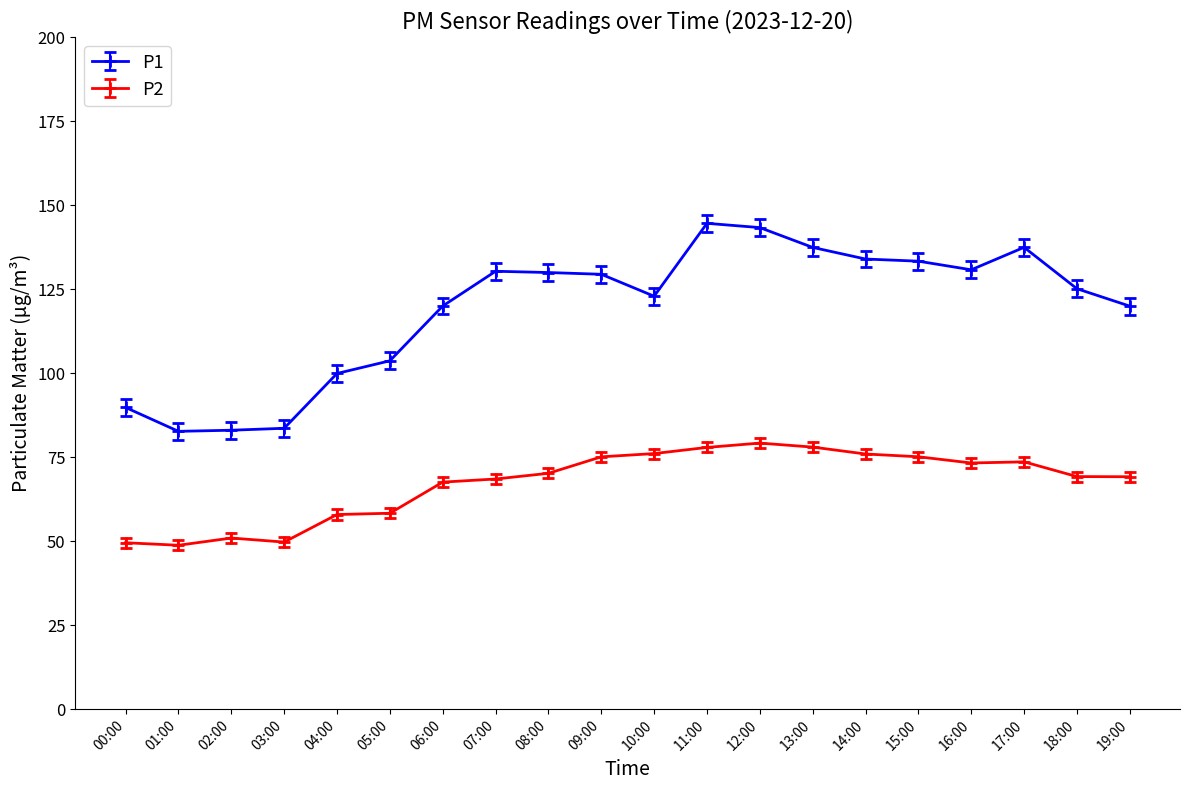

Is this an area chart (filled region under the line)?

No